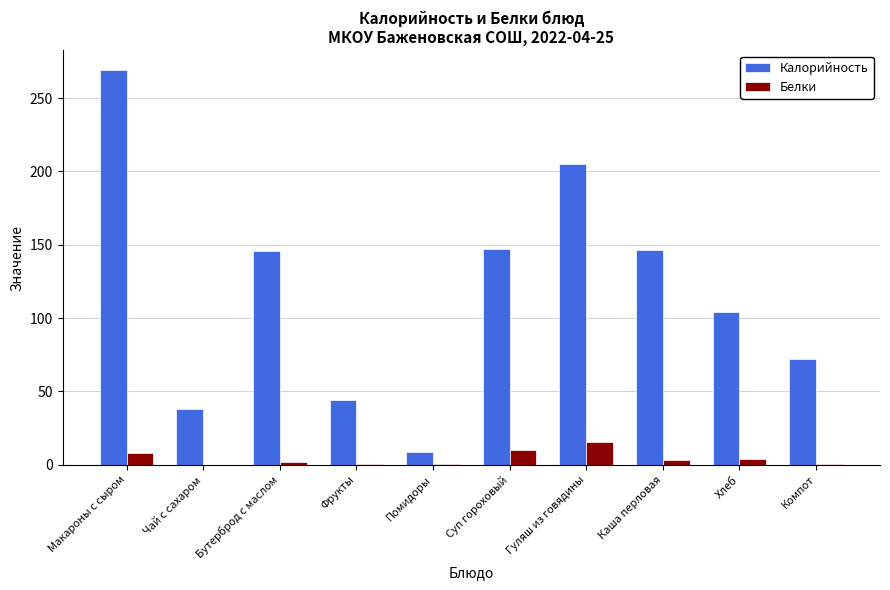

What is the approximate value of Калорийность at Хлеб?

104.0